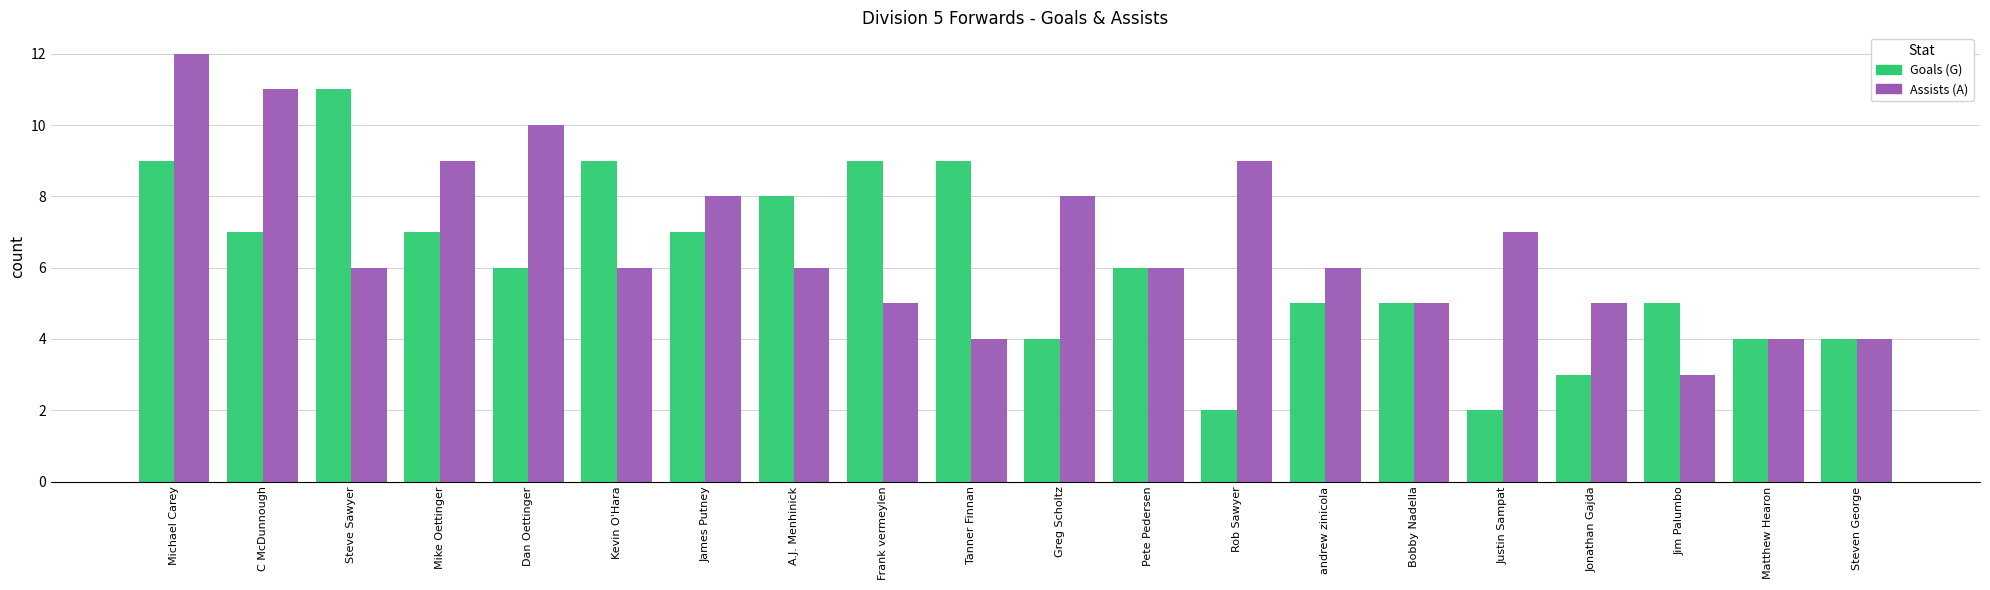

What is the spread (max minus min) of values at Kevin O'Hara?

3